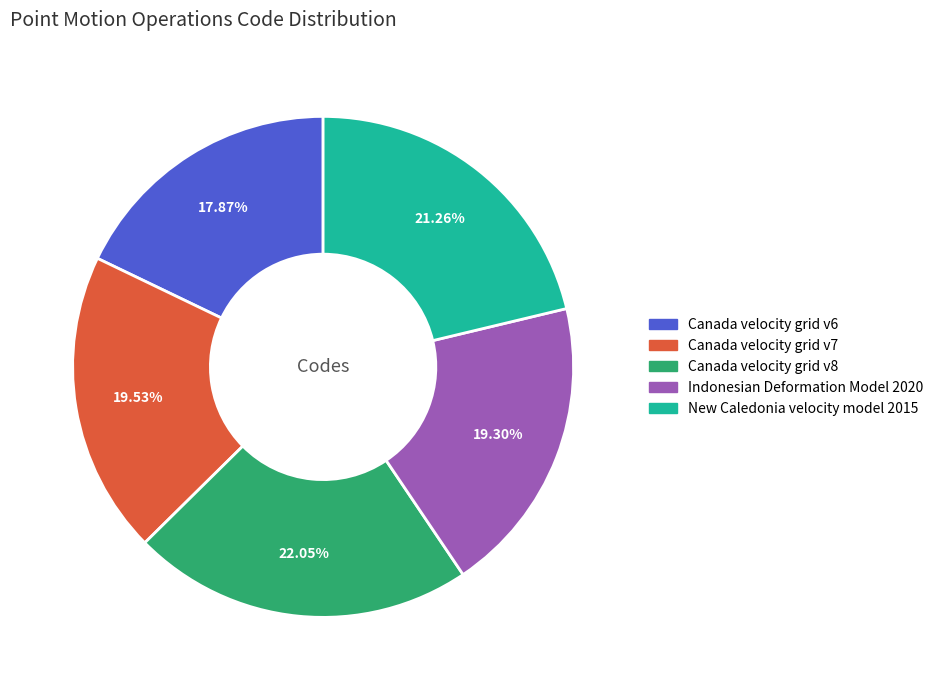

Which has a higher value, Canada velocity grid v7 or Canada velocity grid v6?

Canada velocity grid v7